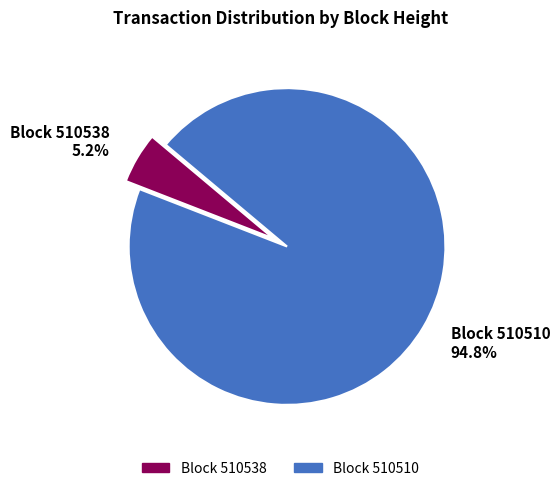

Is there a majority slice in this chart?

Yes